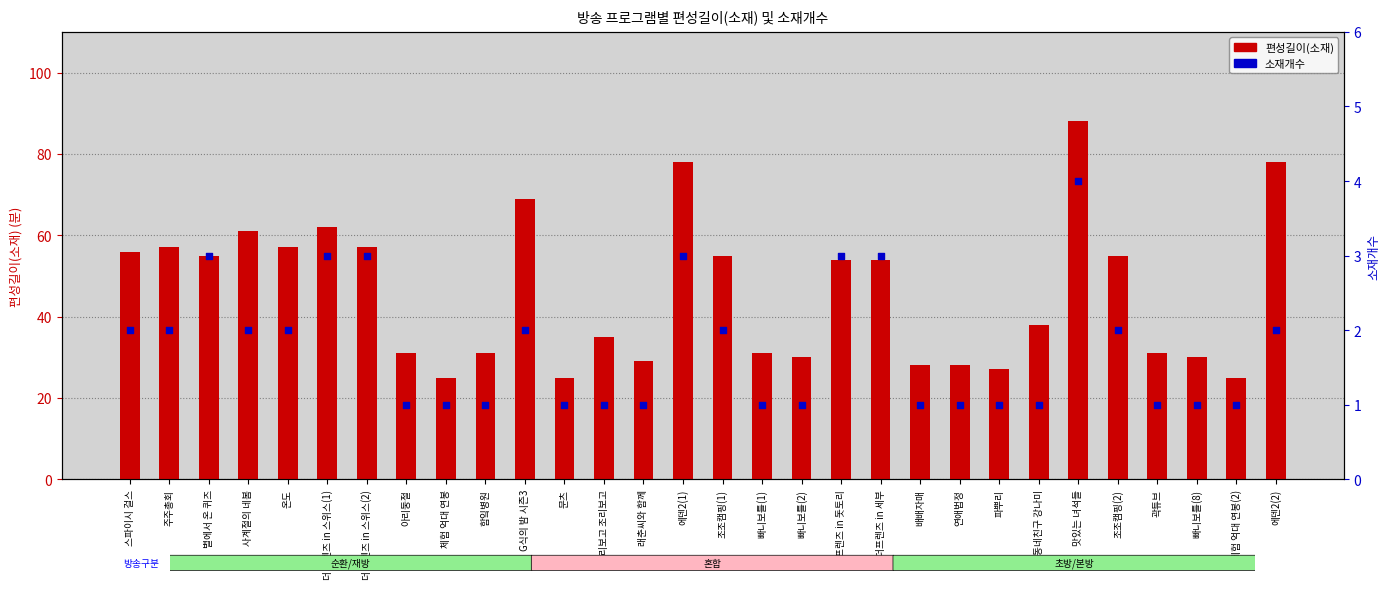

What are all the series names shown in the legend?

편성길이(소재), 소재개수